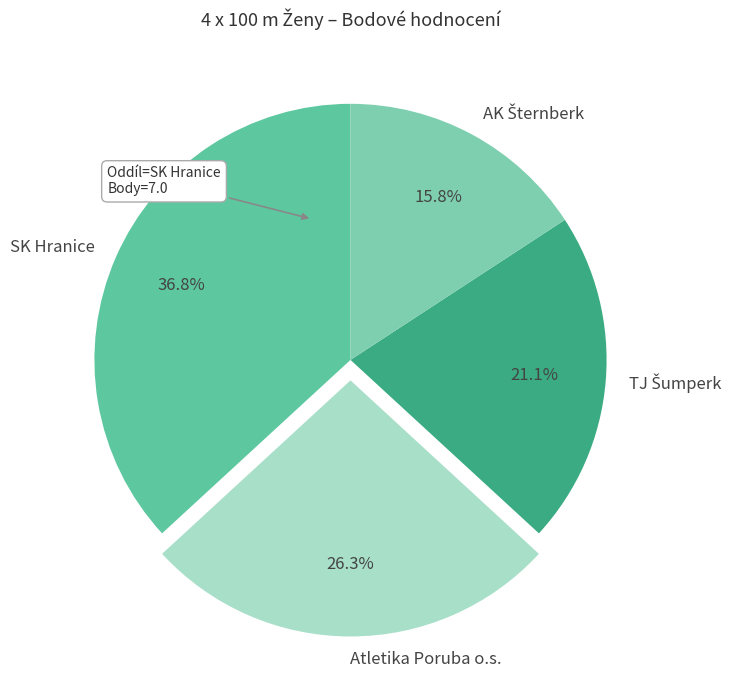

Does any single category account for the majority?

No